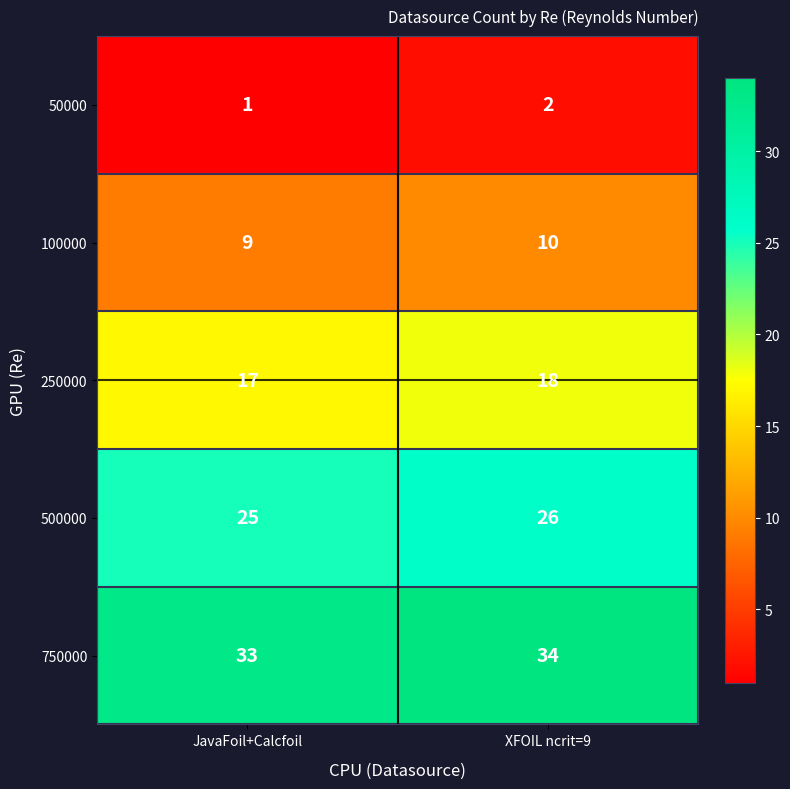

What is the difference between the highest and lowest values at JavaFoil+Calcfoil?

32